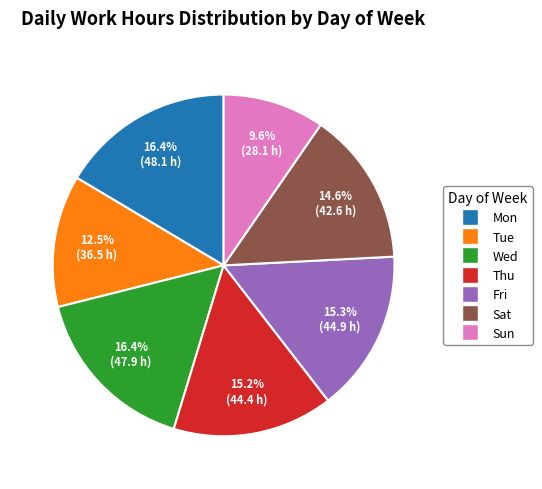

What percentage is NOT represented by Mon?

83.6%